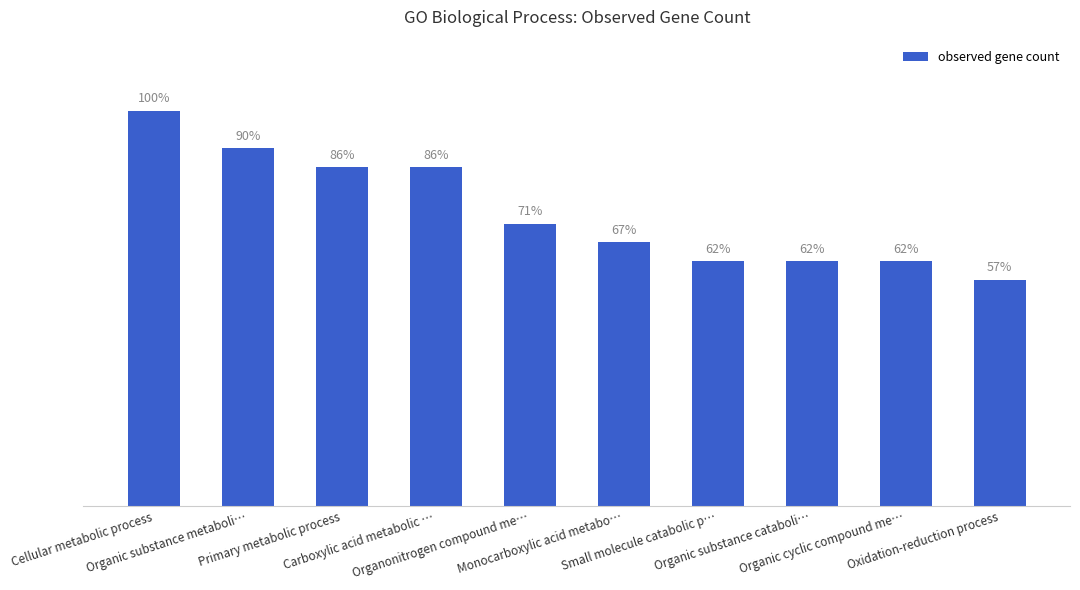

Where does the data first go above 15?

Cellular metabolic process